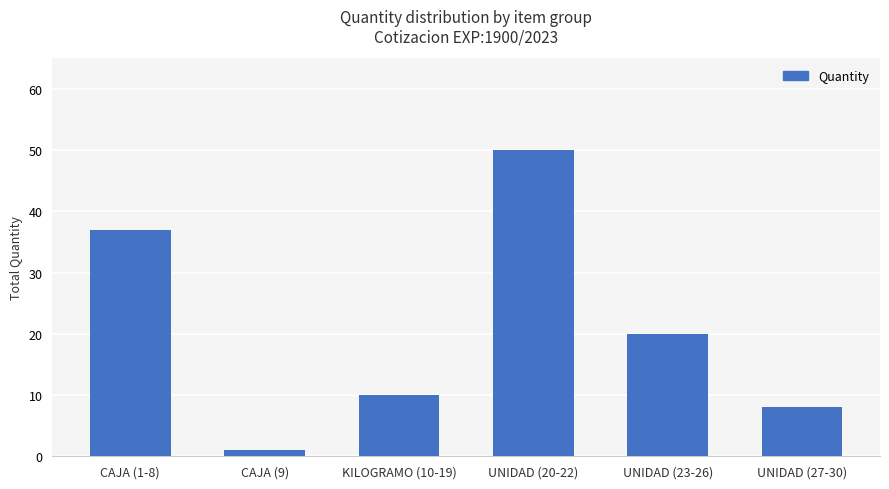

What position from the right is UNIDAD (23-26)?

2